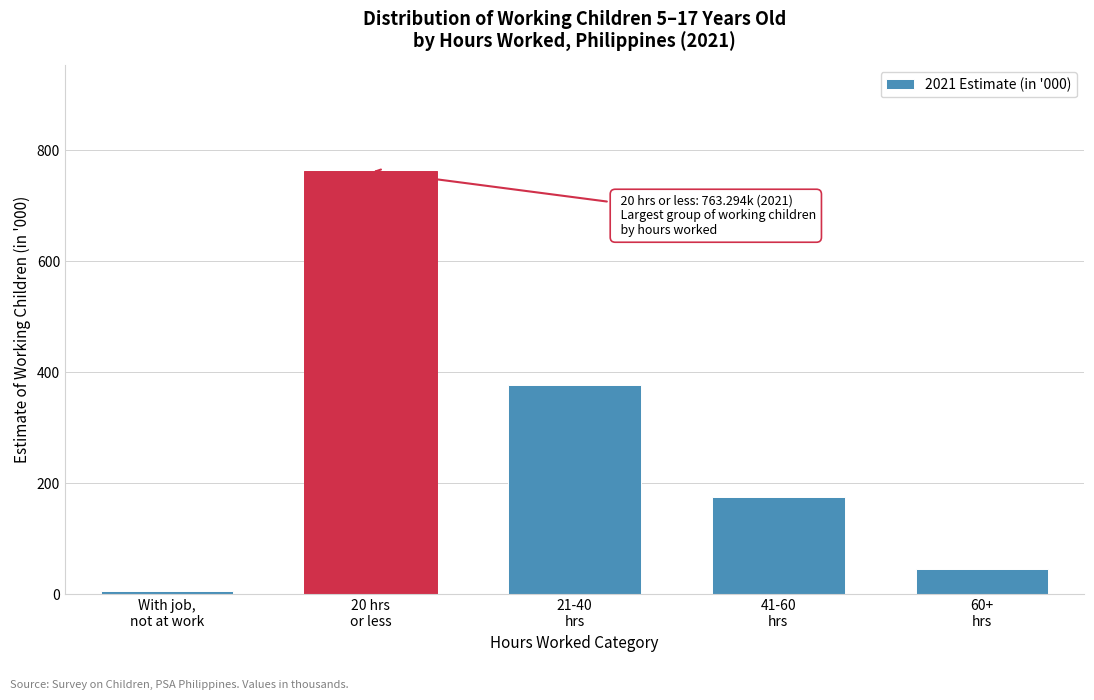

Reading left to right, transcribe all the data shown in this chart.

5.9	763.3	376.4	175.6	45.0